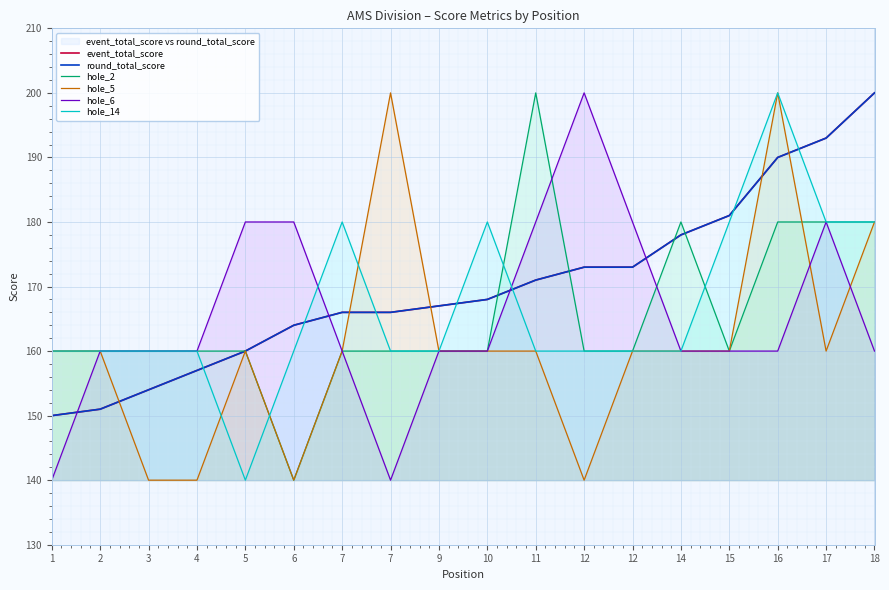

What is the value of the hole_14 point at the 9th from the left?

160